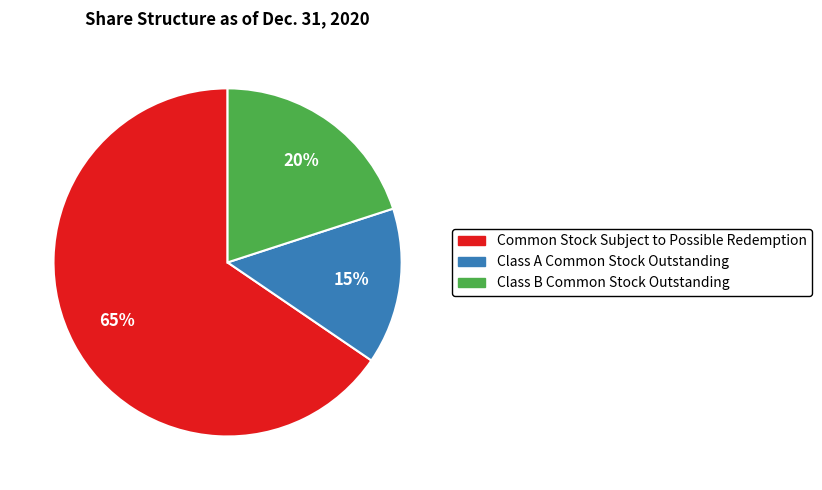

To the nearest percent, what percentage of the pie is Class A Common Stock Outstanding?

15%